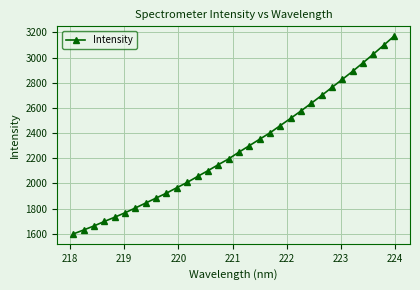

What is the value of the 21st point from the left?

2459.4